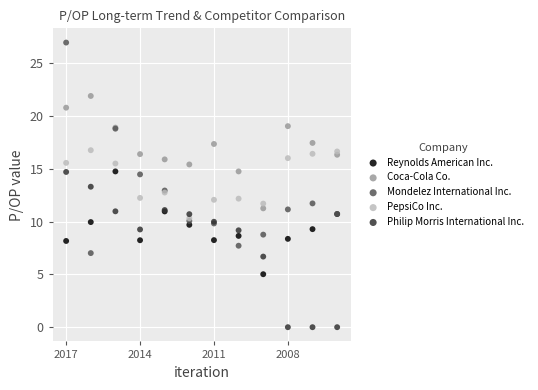

Which series has the largest Y range (max minus min)?

Mondelez International Inc.